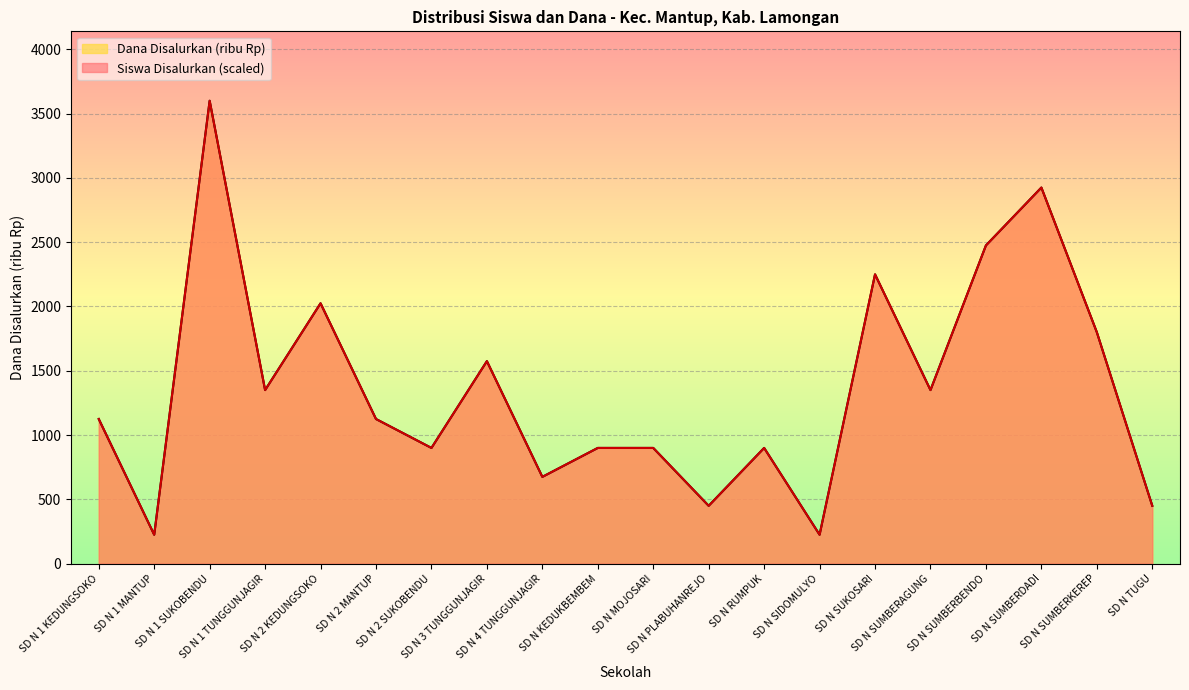

Which series changed the most between SD N 2 SUKOBENDU and SD N PLABUHANREJO?

Siswa Disalurkan